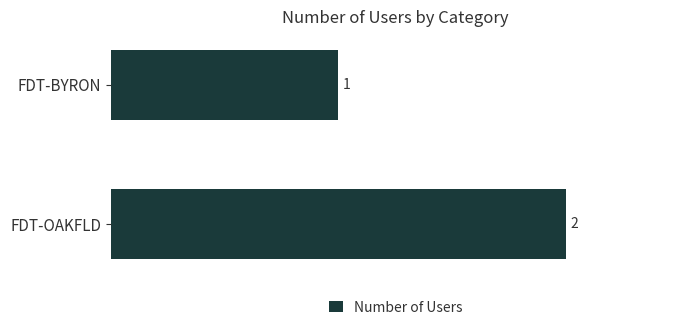

What is the value of the 2nd bar from the top?

2